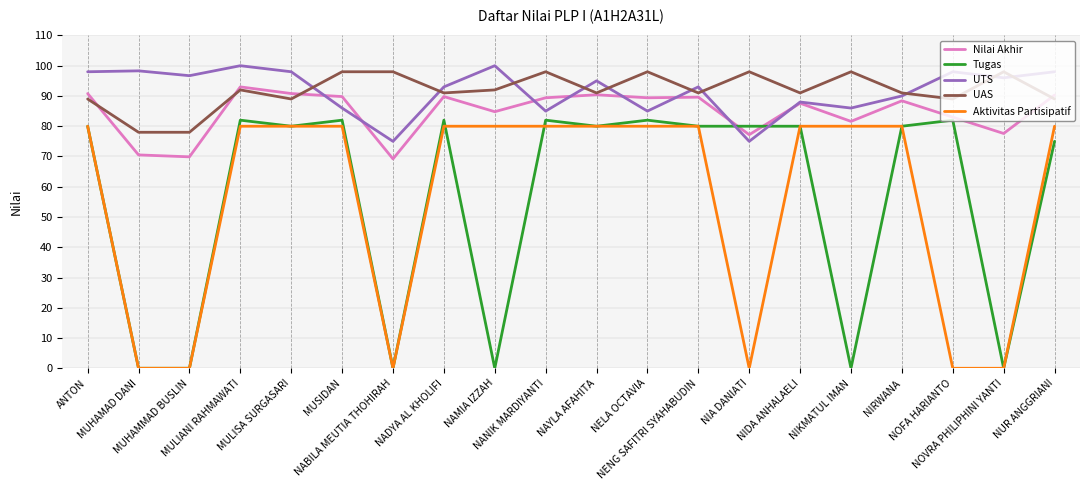

True or false: Tugas has a value of 82.0 at NELA OCTAVIA.

True